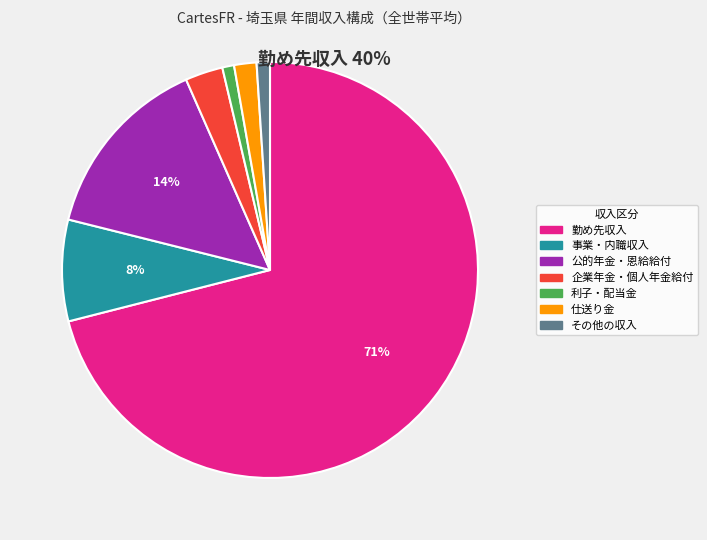

Is 勤め先収入 the majority of the pie?

Yes